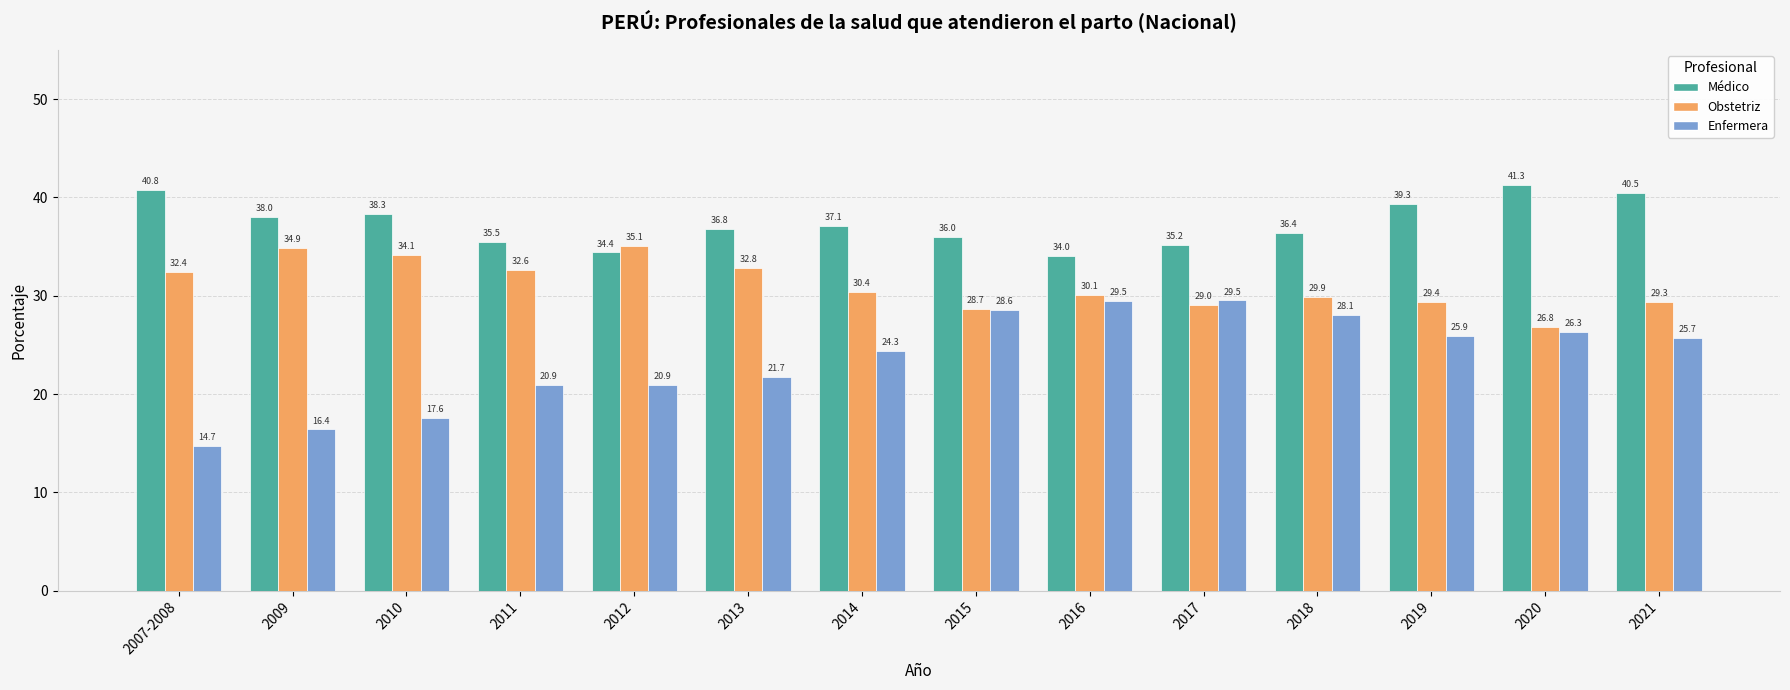

Where does the Médico series first go above 37?

2007-2008